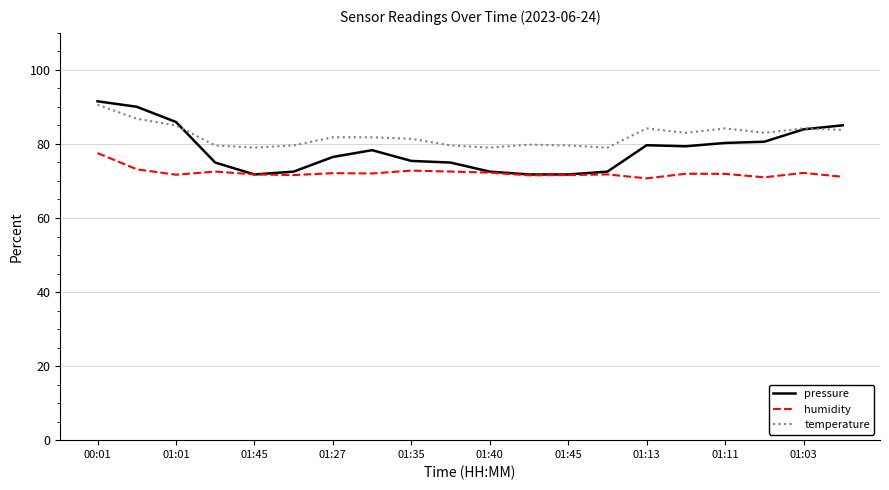

Which series has the largest range (max minus min)?

pressure